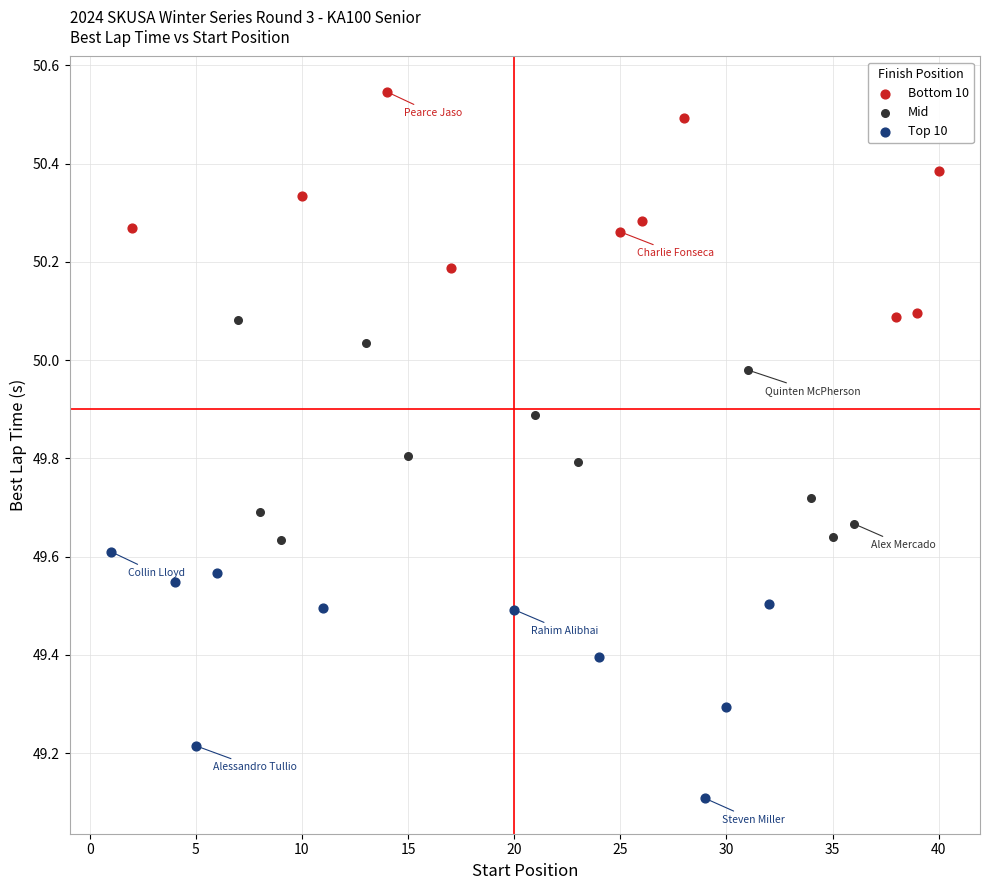

Which series contains the highest Y value?

Bottom 10